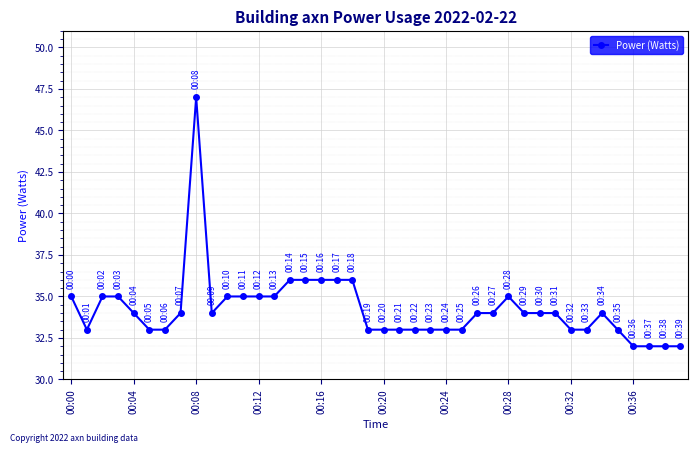

Reading right to left, what are all the values shown in this chart?

32	32	32	32	33	34	33	33	34	34	34	35	34	34	33	33	33	33	33	33	33	36	36	36	36	36	35	35	35	35	34	47	34	33	33	34	35	35	33	35